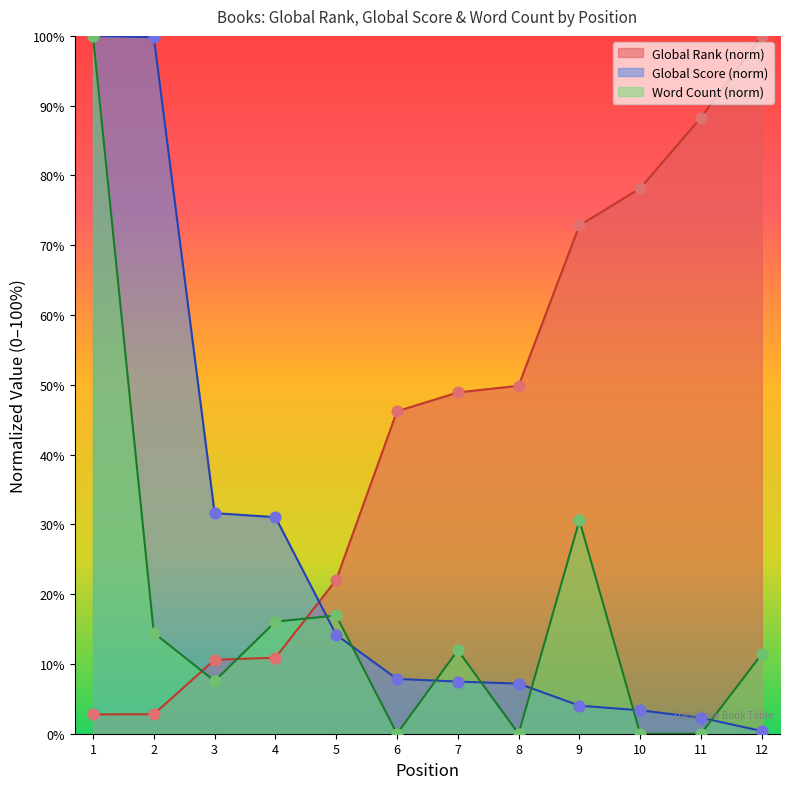

What is the total value across all series at 4?

58.0